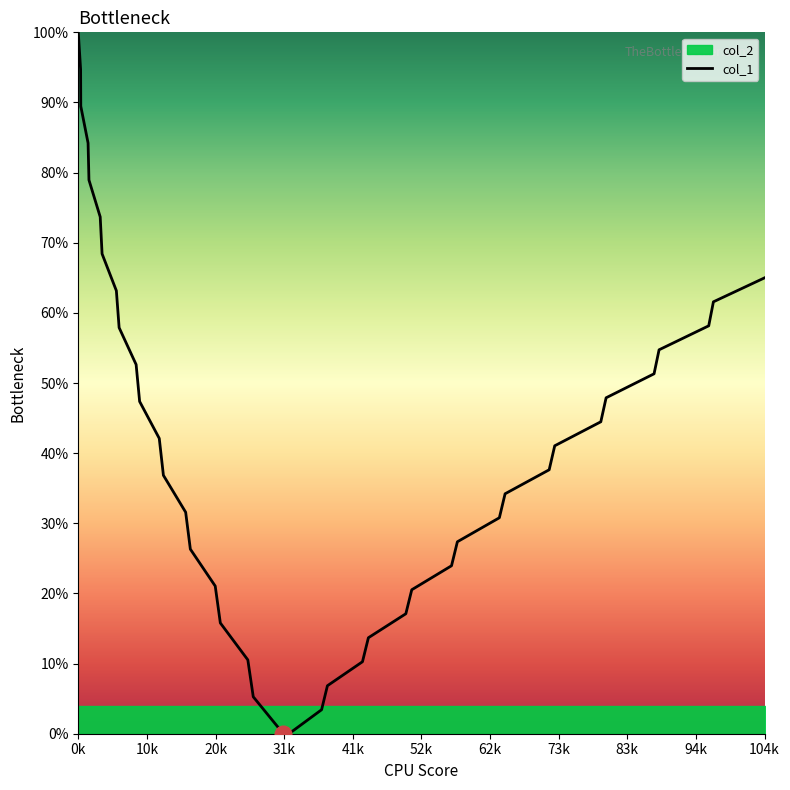

What is the highest value of the col_1 series?

100.0